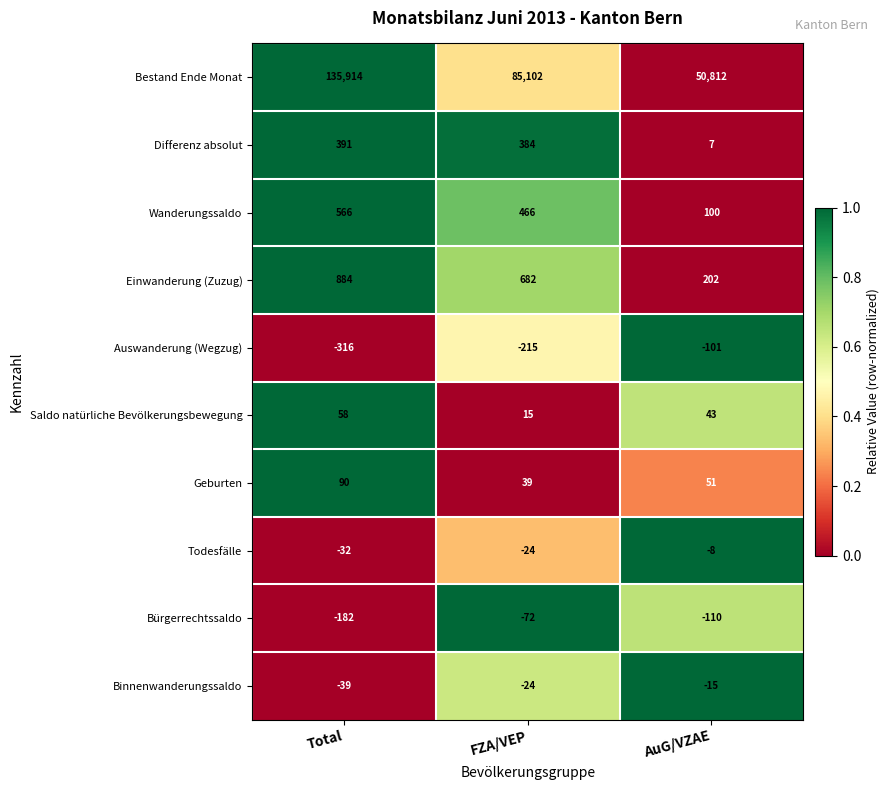

At AuG/VZAE, list the series in order from largest to smallest.

Bestand Ende Monat, Einwanderung (Zuzug), Wanderungssaldo, Geburten, Saldo natürliche Bevölkerungsbewegung, Differenz absolut, Todesfälle, Binnenwanderungssaldo, Auswanderung (Wegzug), Bürgerrechtssaldo